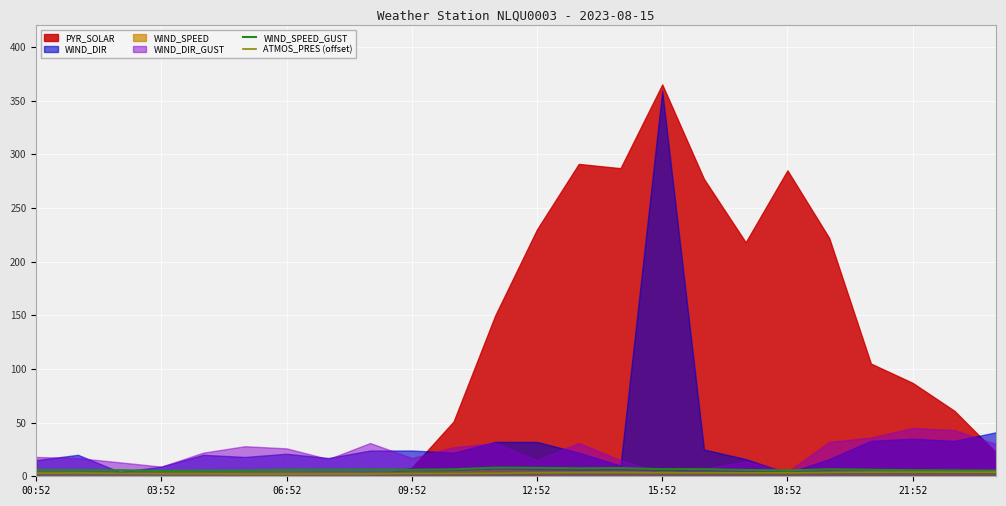

Is it true that WIND_SPEED_GUST equals 6.1 at 09:52?

True